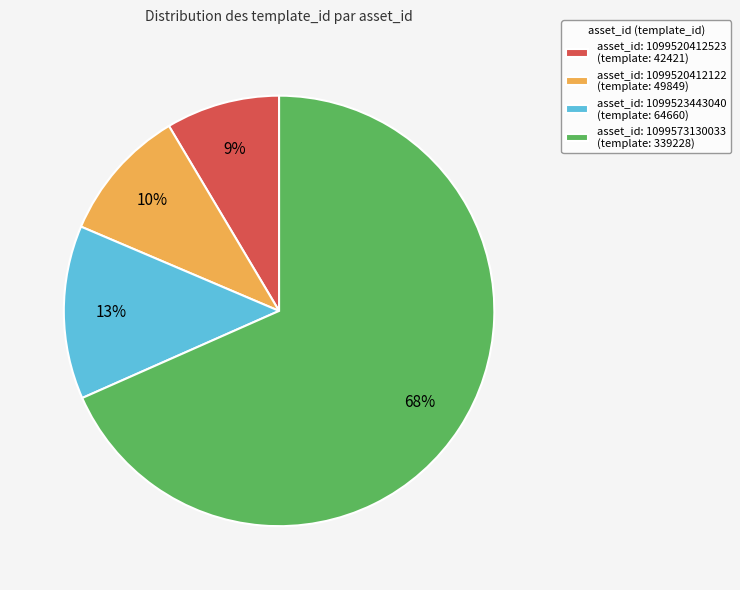

To the nearest percent, what percentage of the pie is asset_id: 1099573130033 (template: 339228)?

68%